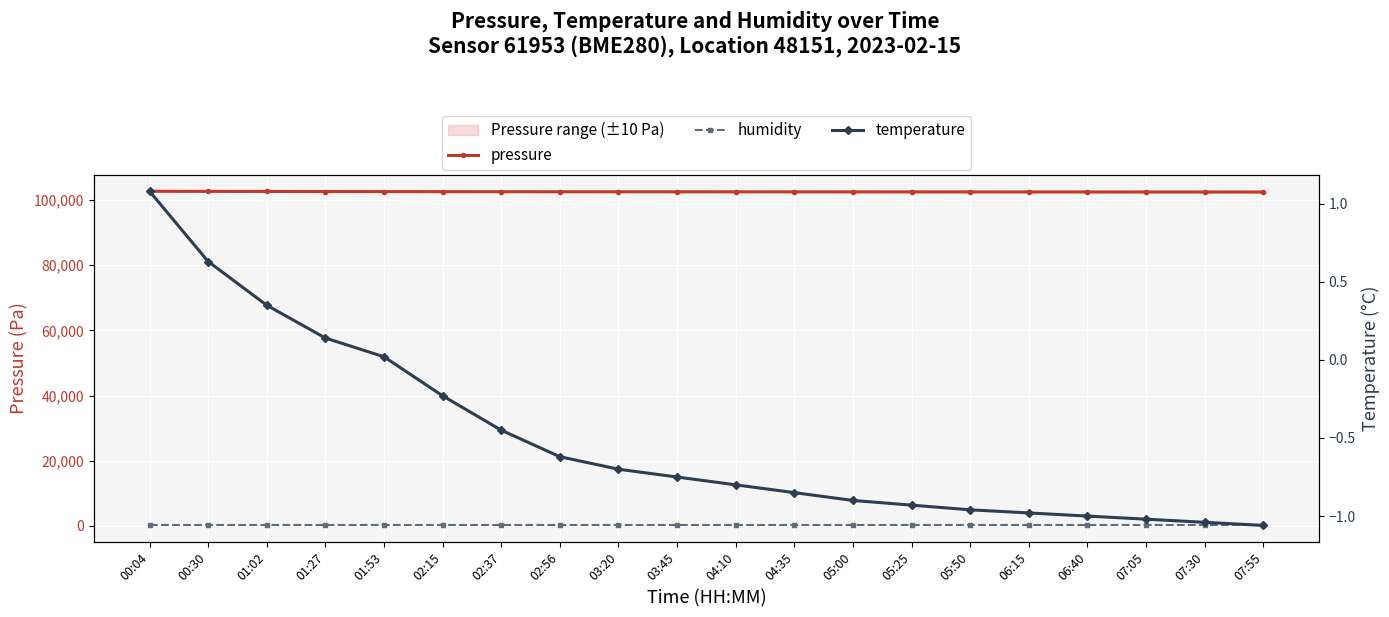

List the labels in order of temperature value, largest first.

00:04, 00:30, 01:02, 01:27, 01:53, 02:15, 02:37, 02:56, 03:20, 03:45, 04:10, 04:35, 05:00, 05:25, 05:50, 06:15, 06:40, 07:05, 07:30, 07:55